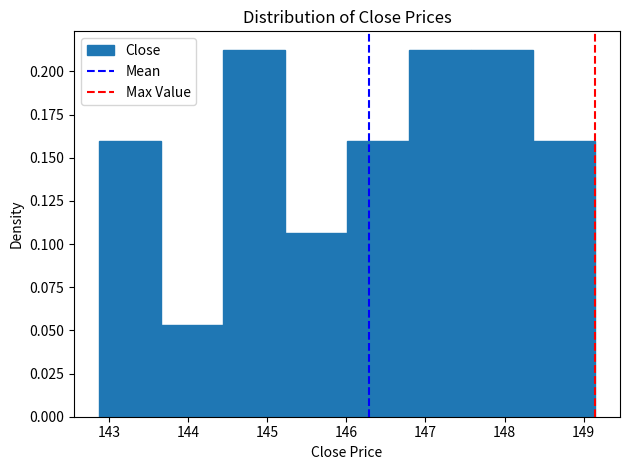

How tall is the bar that spans 143.7 to 144.4 on the x-axis? Neither the bar edges nor the heights are printed on the chart, so give them approximately, as read against the axes.

0.055